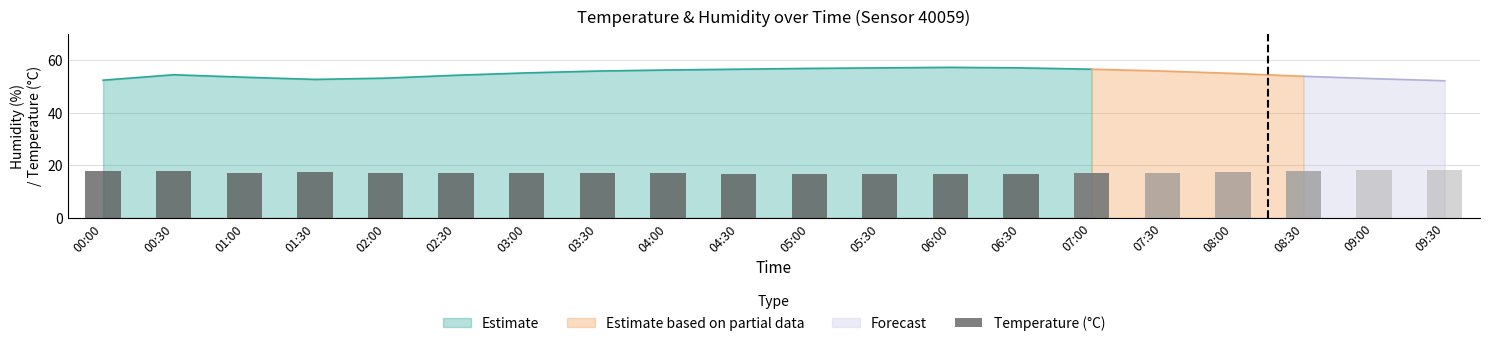

What is the minimum value for Estimate?

52.3